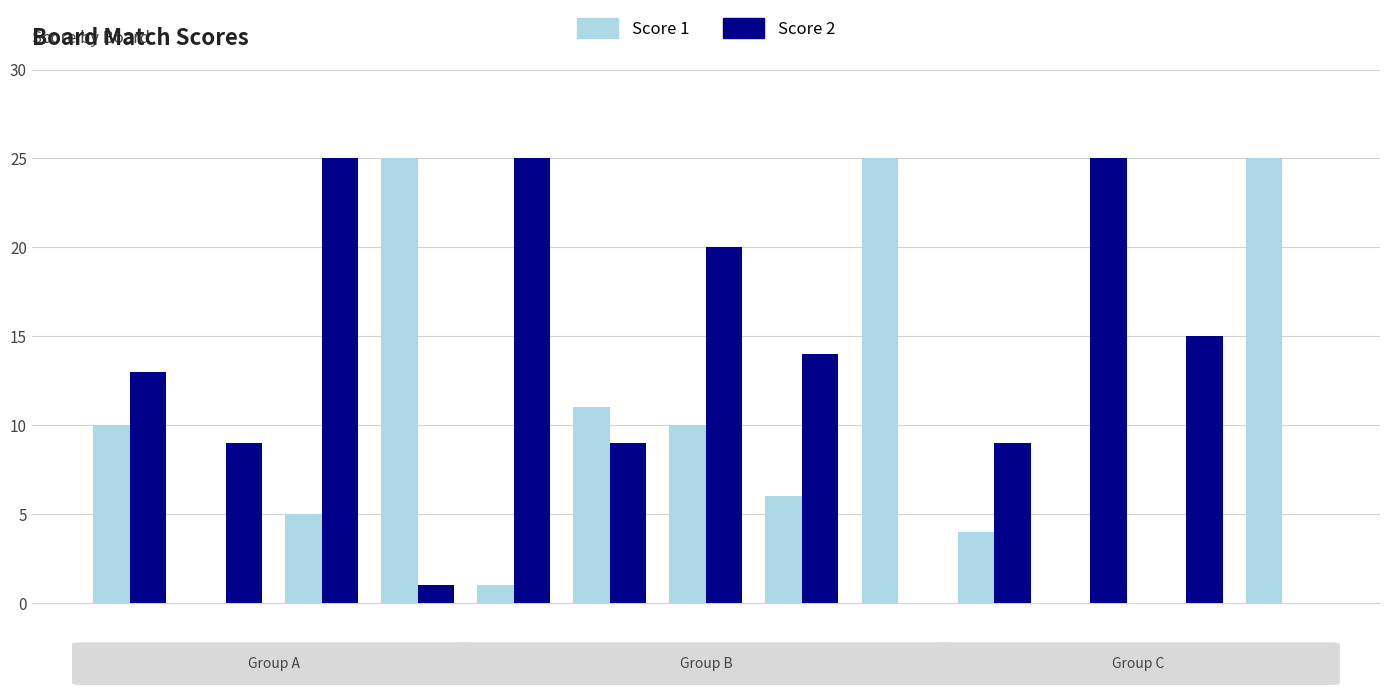

Count the number of data series in this chart.

2